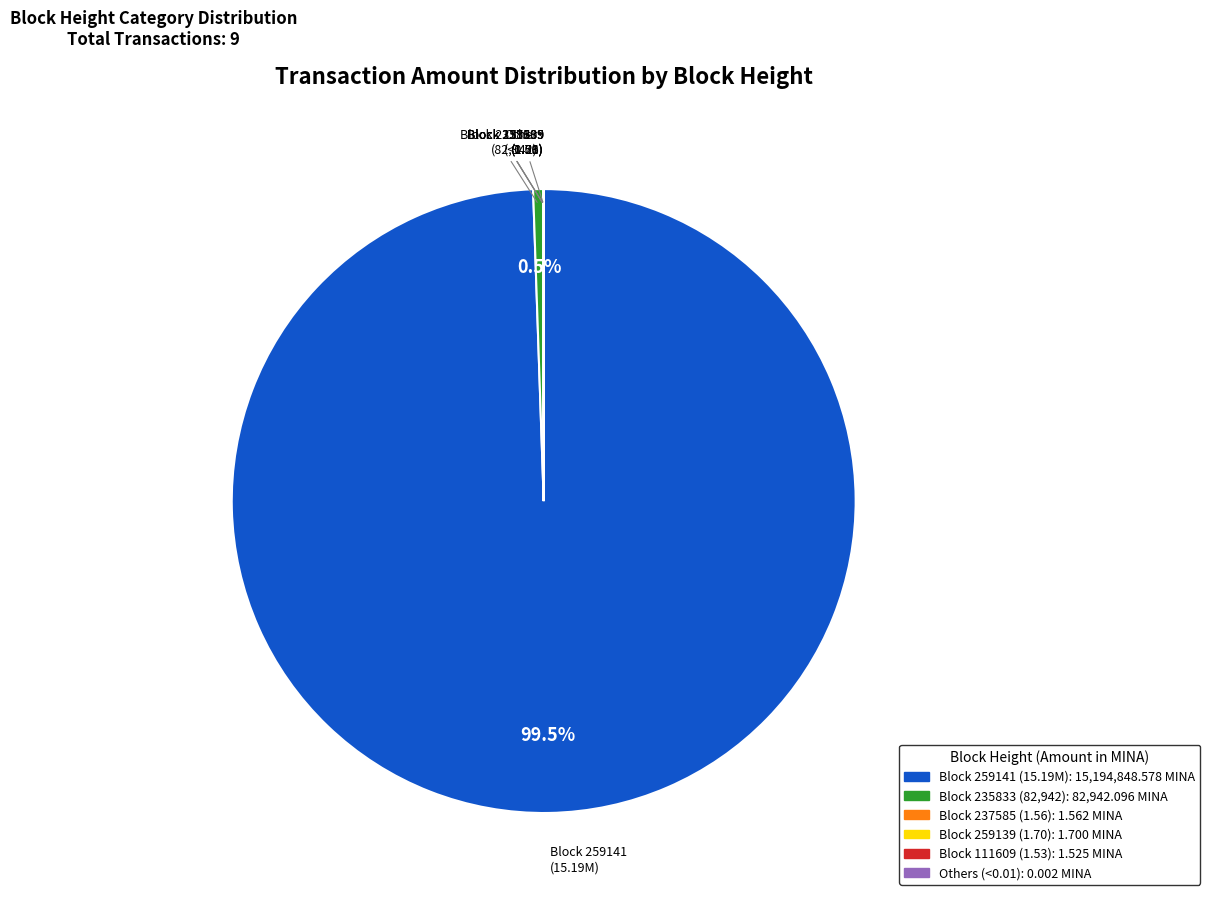

Is there a majority slice in this chart?

Yes